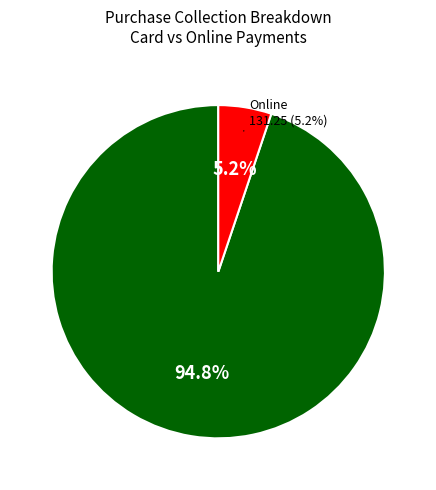

Approximately how many times larger is the value at Card compared to Online?

18.4